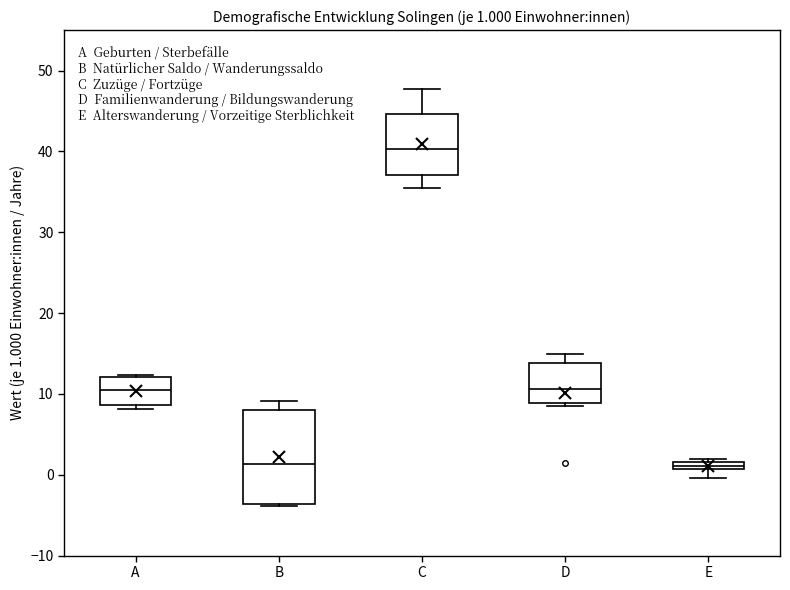

Which box is the tallest, from its lower edge to its upper edge?

B